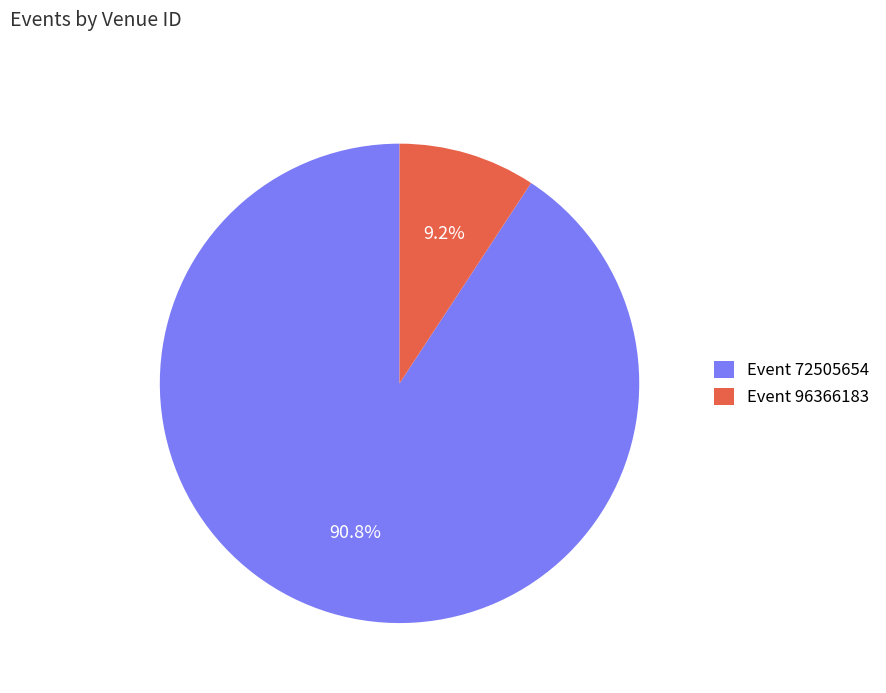

Between Event 72505654 and Event 96366183, which is larger?

Event 72505654